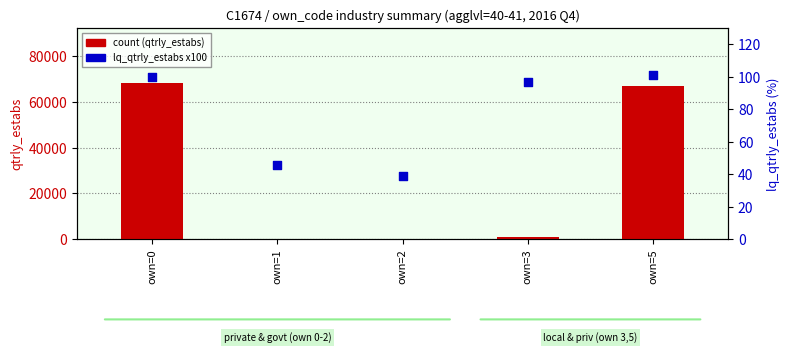

Which series has the largest total across all categories?

qtrly_estabs